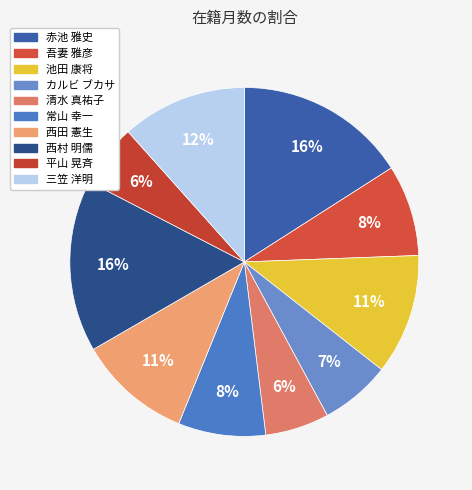

How many segments does this pie chart have?

10